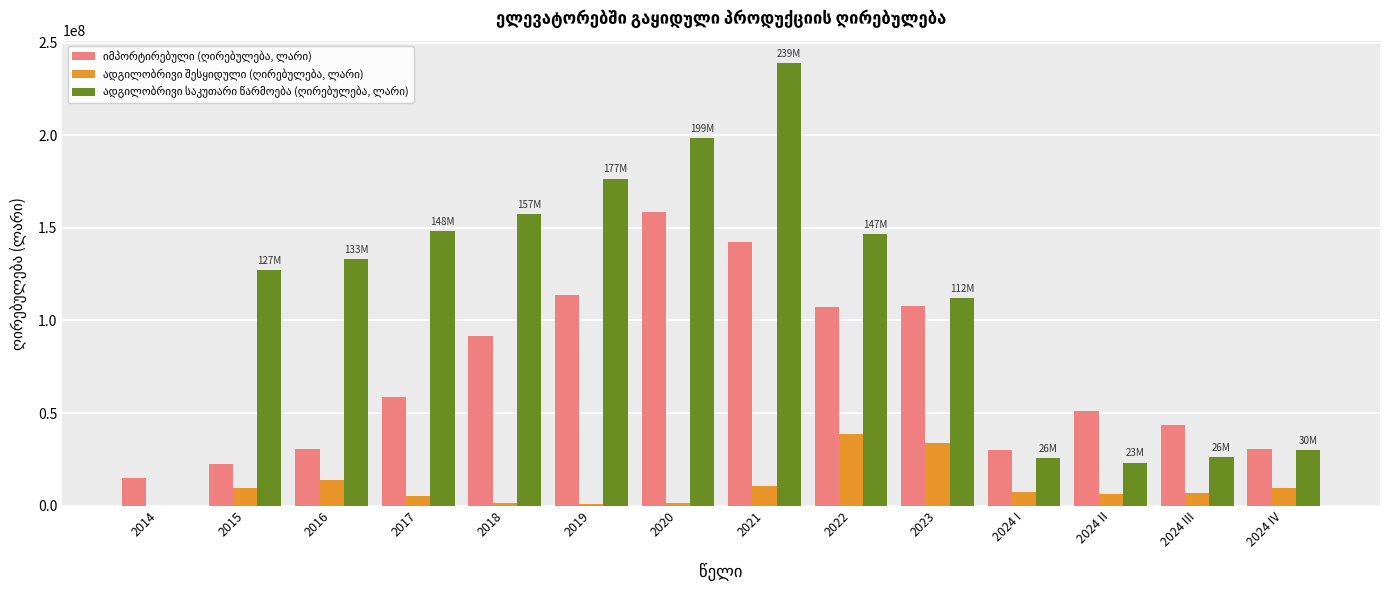

At which category is the sum across all series the highest?

2021